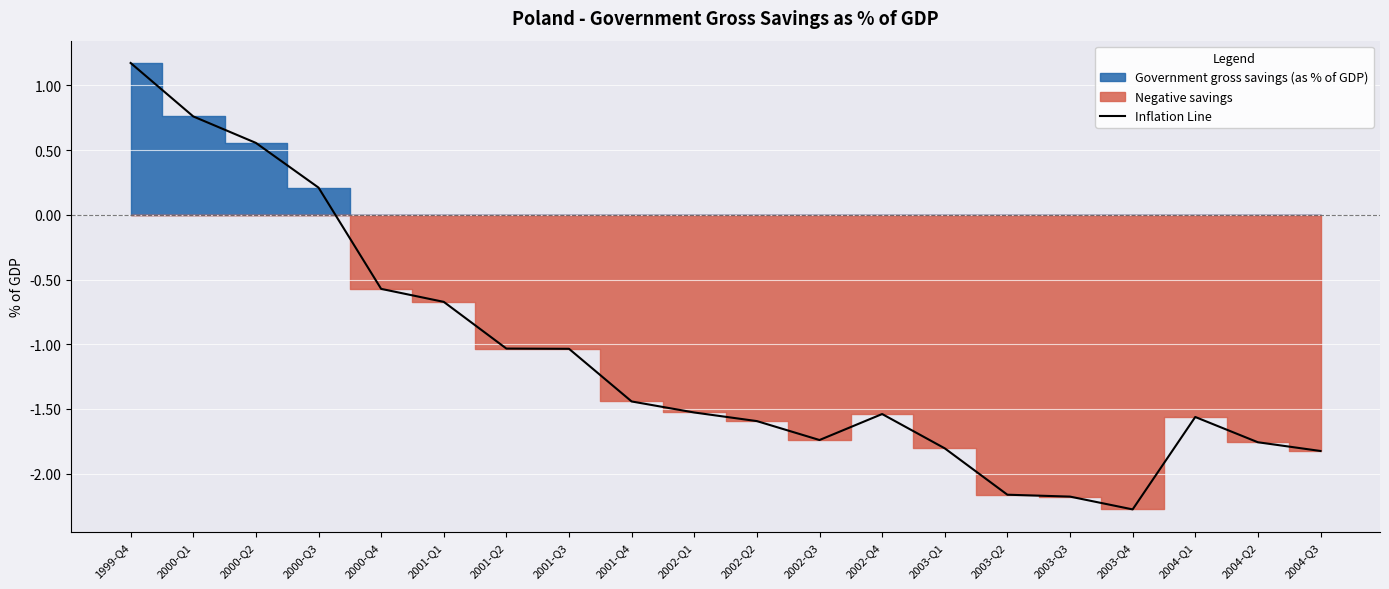

Where is the first local maximum?

2002-Q4